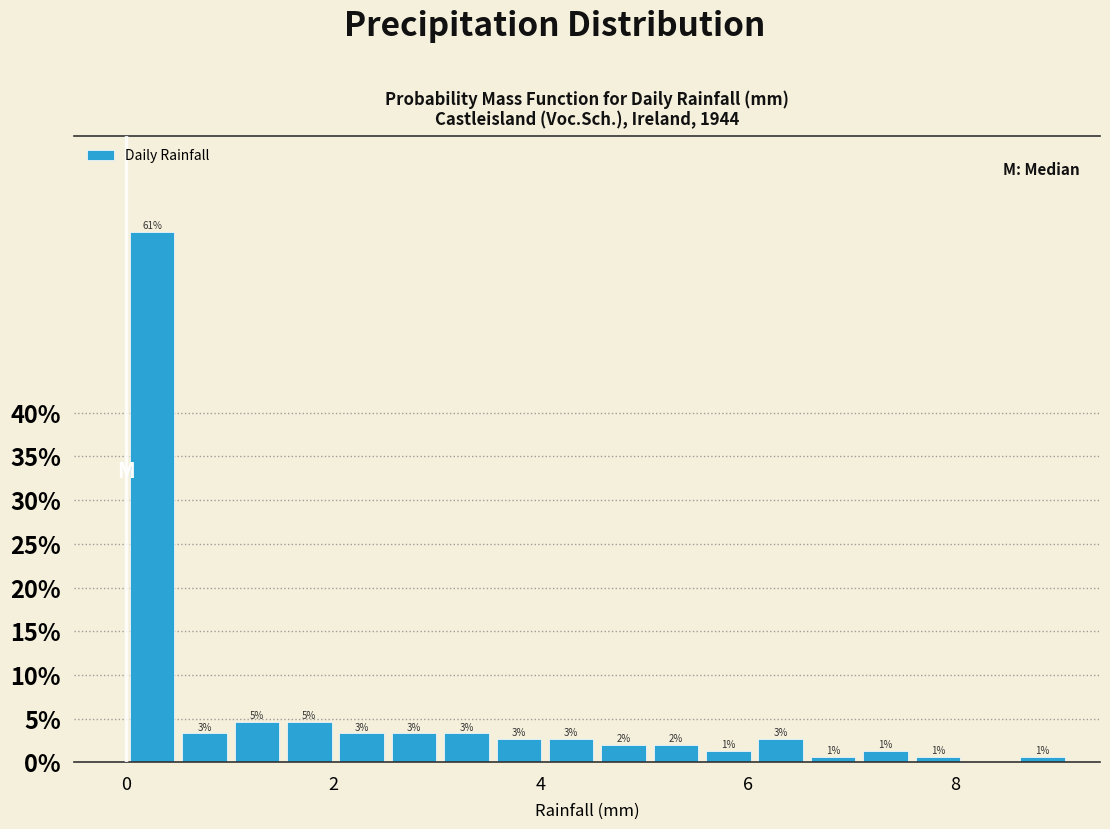

Around what value on the x-axis is the tallest bar? Give the approximate position of its centre, as read against the axis.

0.2